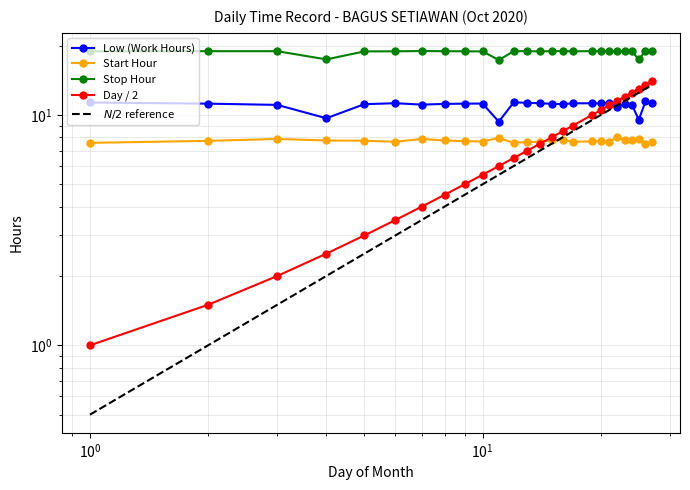

Which series has the largest total across all categories?

Stop Hour